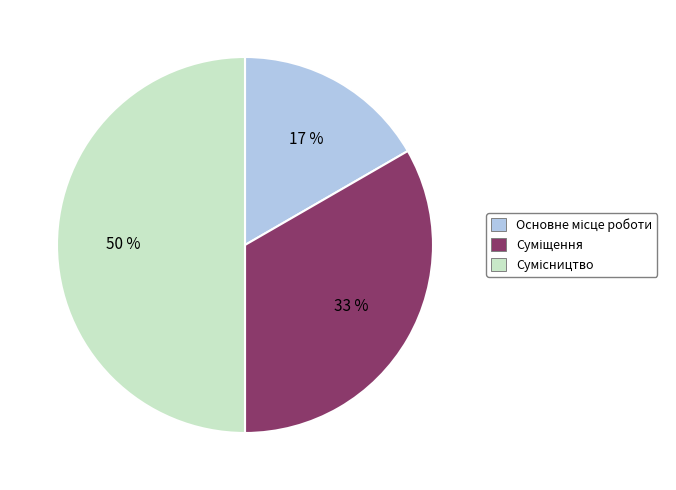

To the nearest percent, what is the difference between the largest and smallest slice percentages?

33%